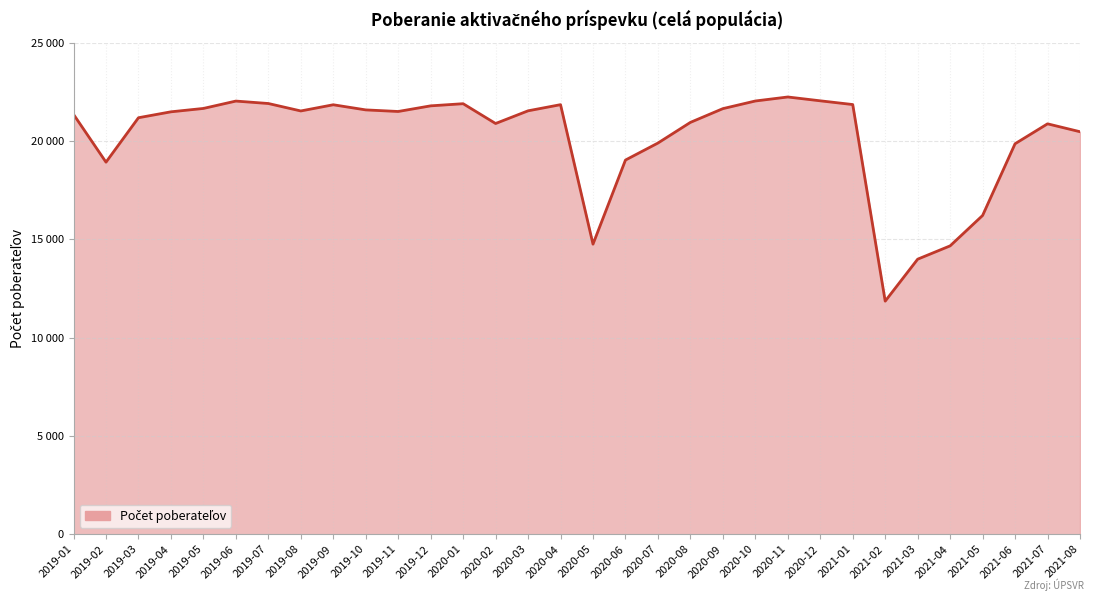

Where does the data first go above 21515?

2019-05